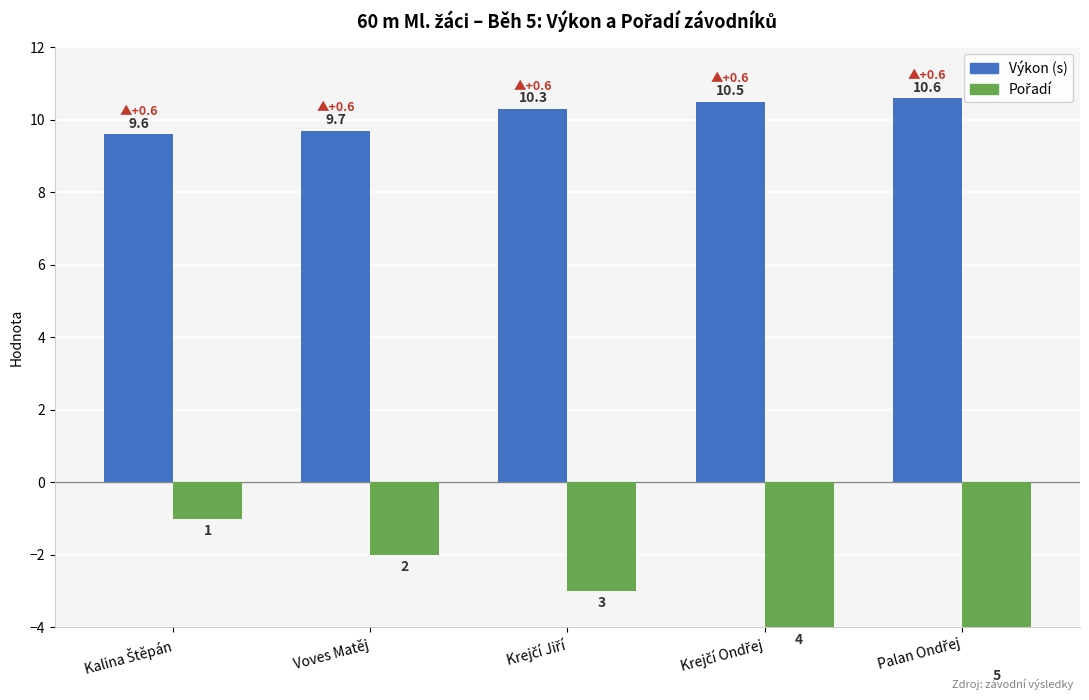

What is the label of the 3rd bar from the right?

Krejčí Jiří